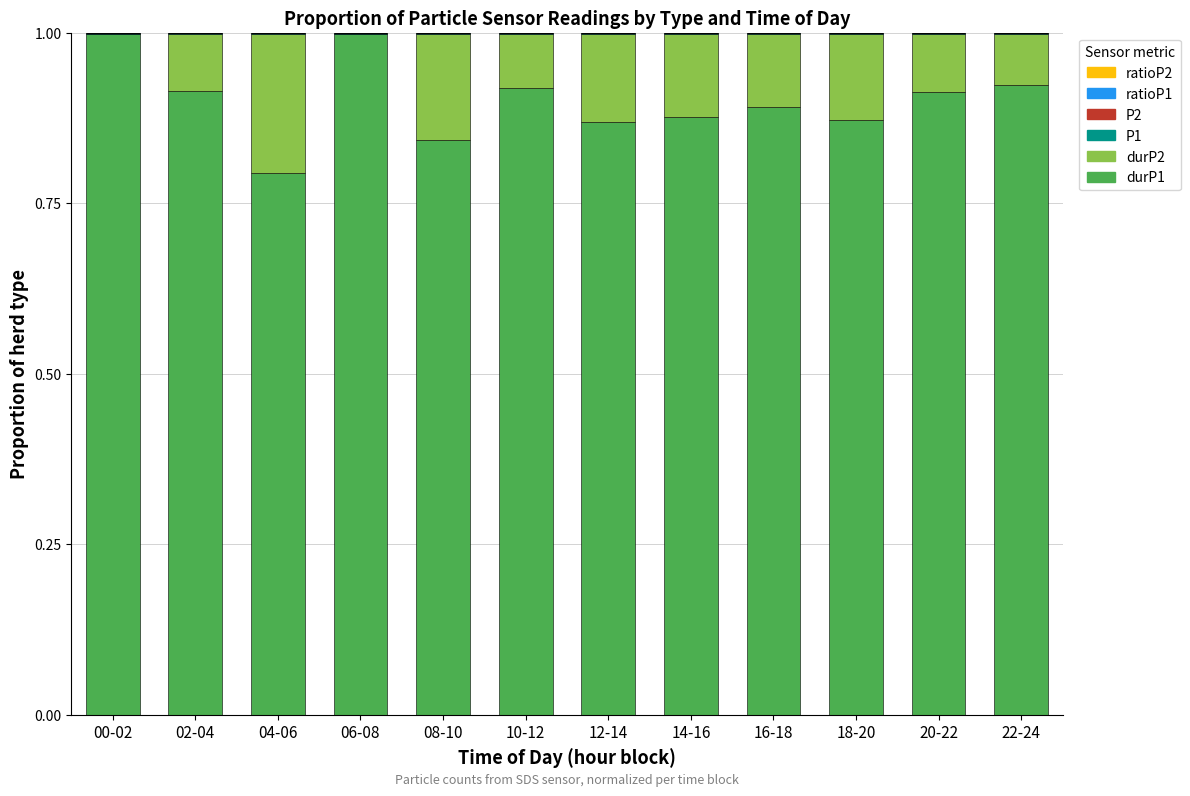

Are the bars grouped side by side (vs. stacked)?

No